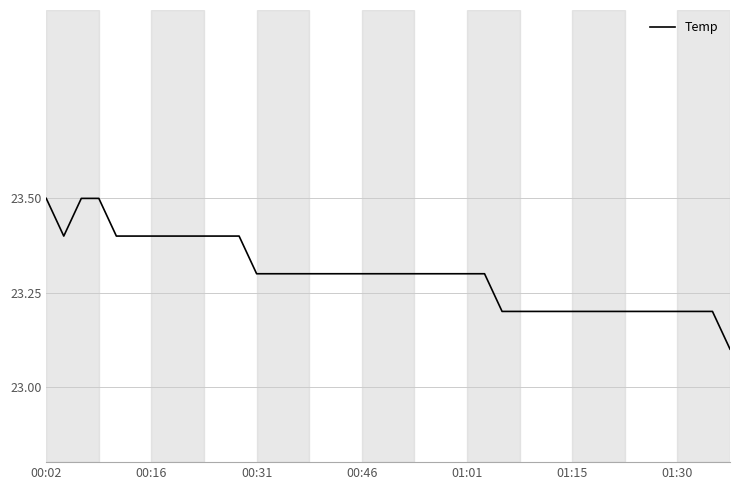

What is the maximum value shown in the chart?

23.5